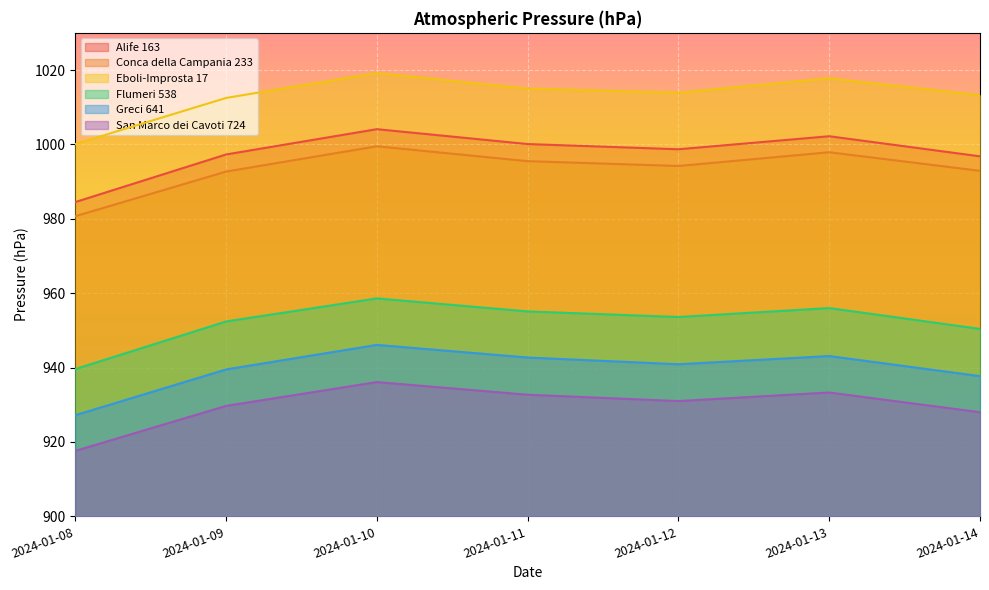

True or false: Flumeri 538 and Eboli-Improsta 17 cross at least once.

False